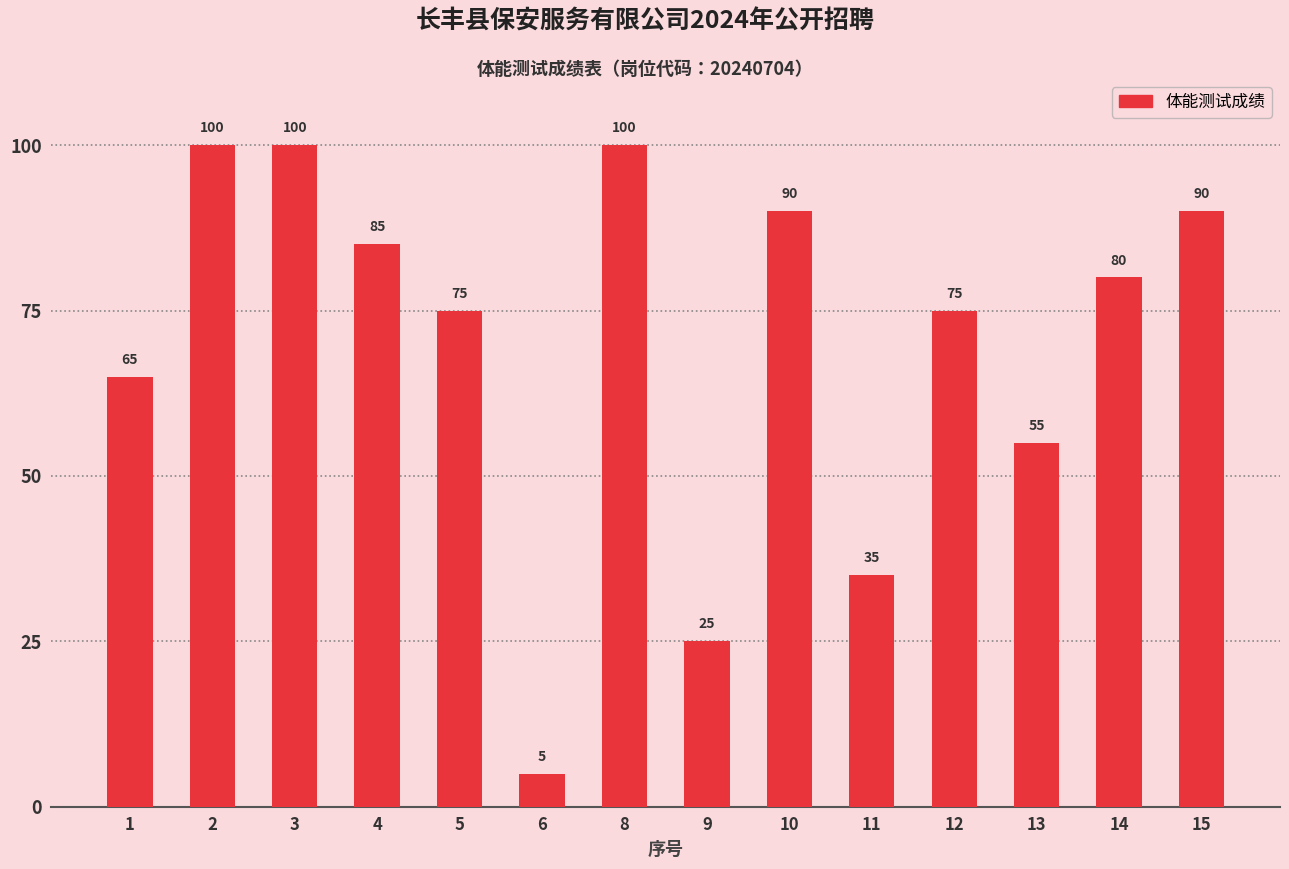

What is the average value?

70